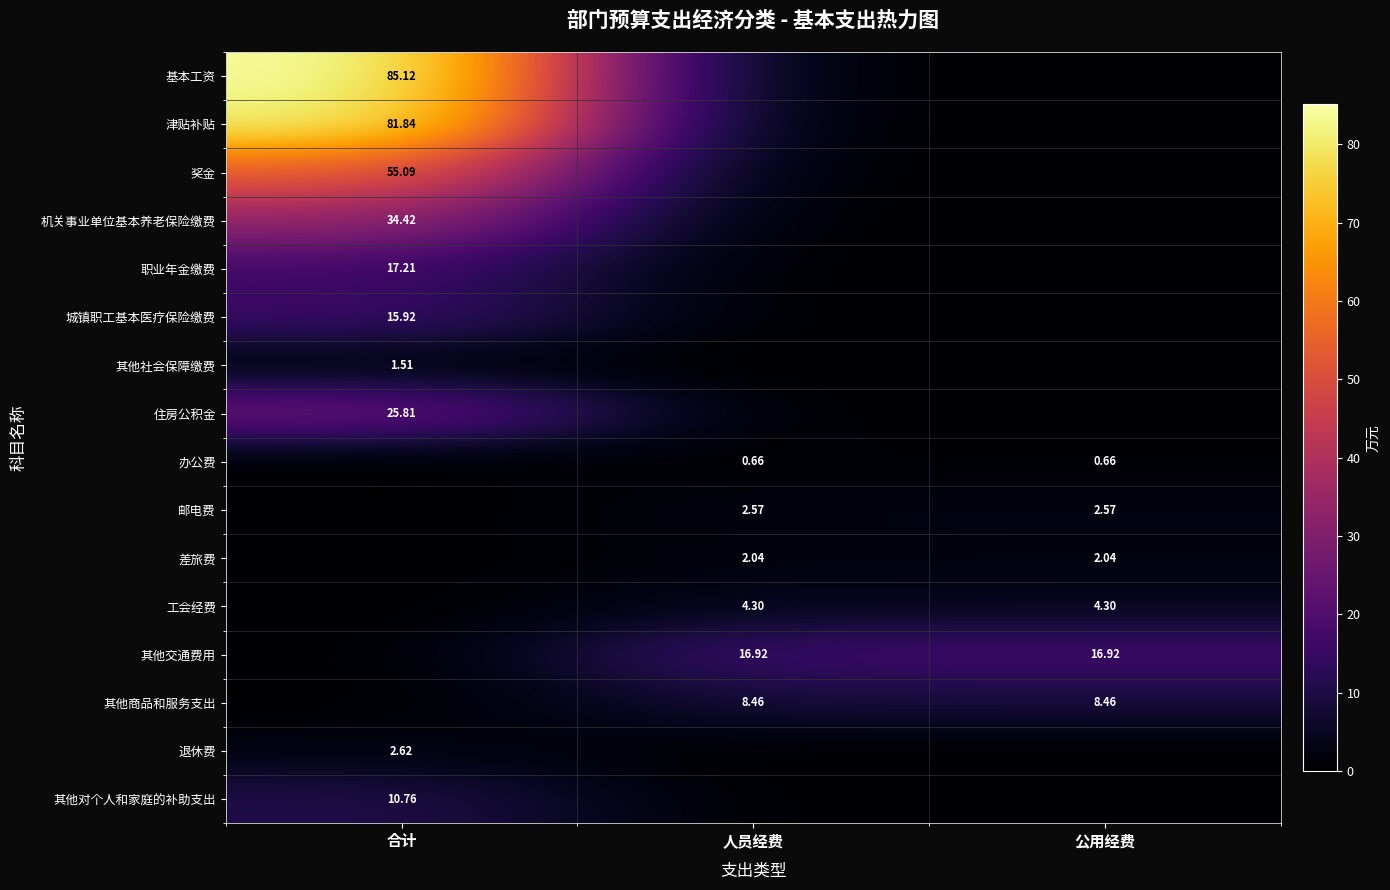

Is the value of 办公费 at 人员经费 greater than the value of 邮电费 at 人员经费?

No